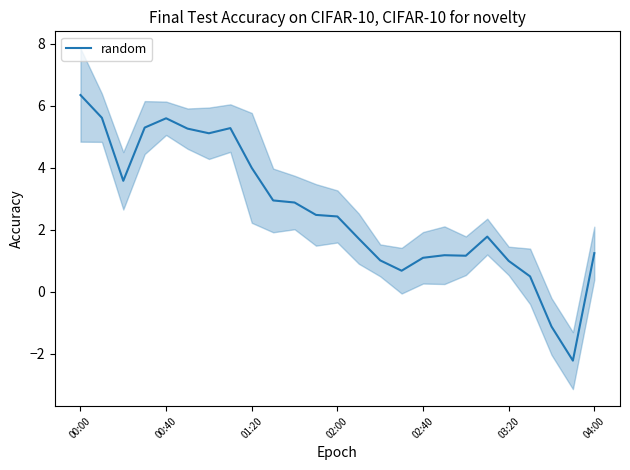

What is the value of the 9th point from the left?

4.0